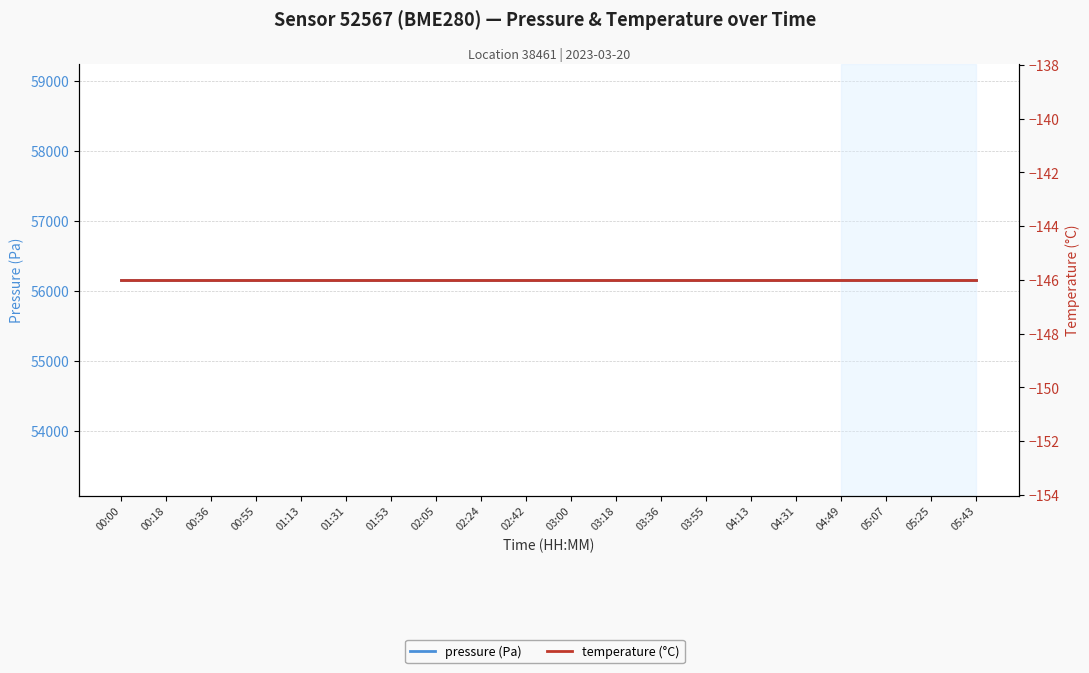

At how many categories does at least one series exceed 10662?

20